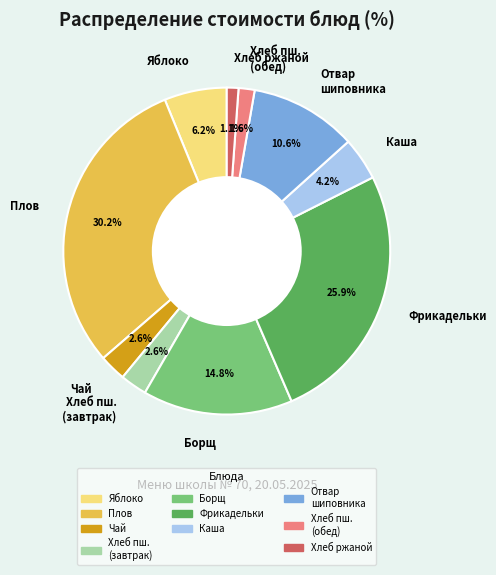

Between Яблоко and Борщ, which is larger?

Борщ